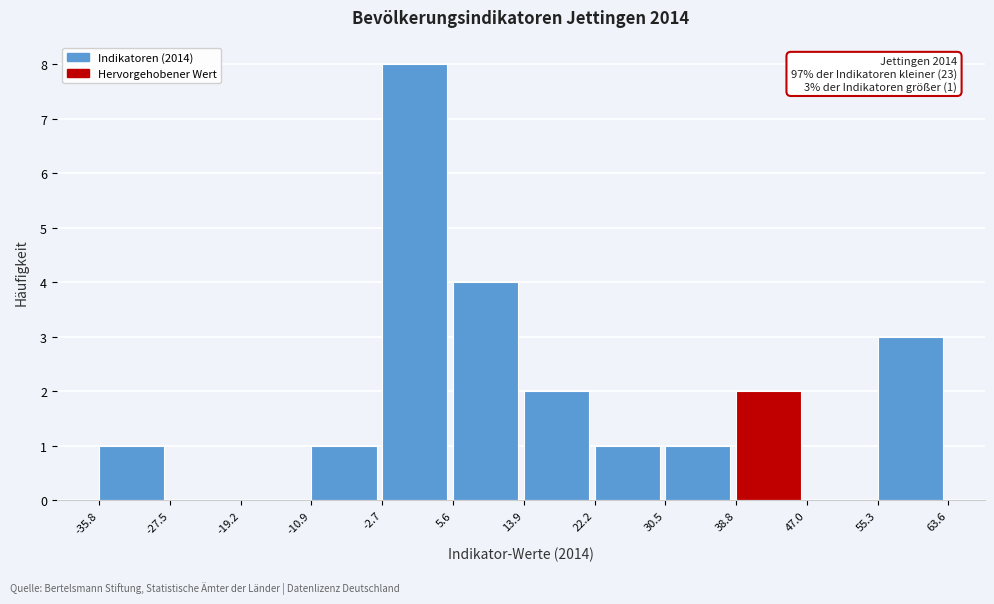

Over which range of the x-axis is the bar tallest?

-2.7 to 5.6